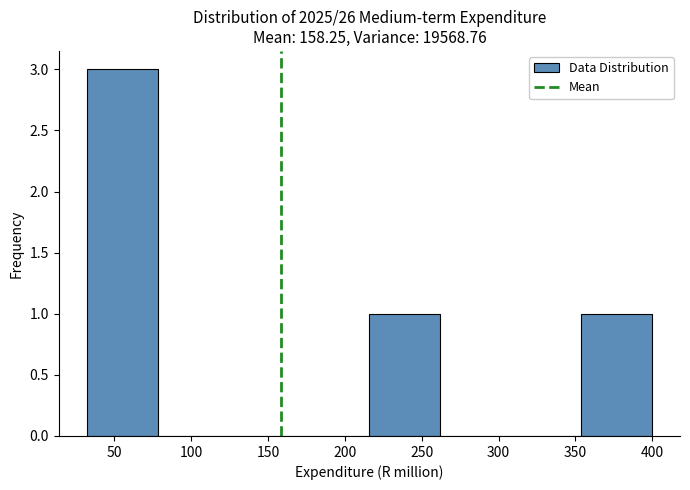

Reading left to right, transcribe this chart: for each bar, give the range it covers on the x-axis and its height. Neither the bar edges nor the heights are printed on the chart, so give them approximately, as read against the axes.

30 to 80: 3
80 to 125: 0
125 to 170: 0
170 to 215: 0
215 to 260: 1
260 to 310: 0
310 to 355: 0
355 to 400: 1